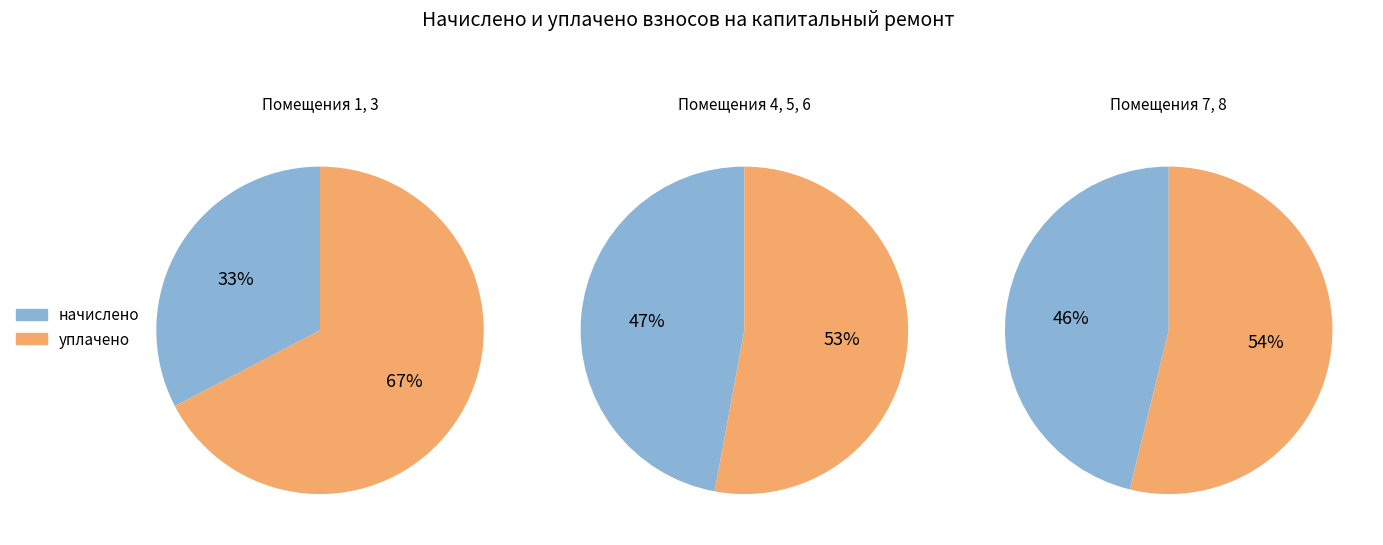

Is the sum of 5 and 6 greater than half?

No